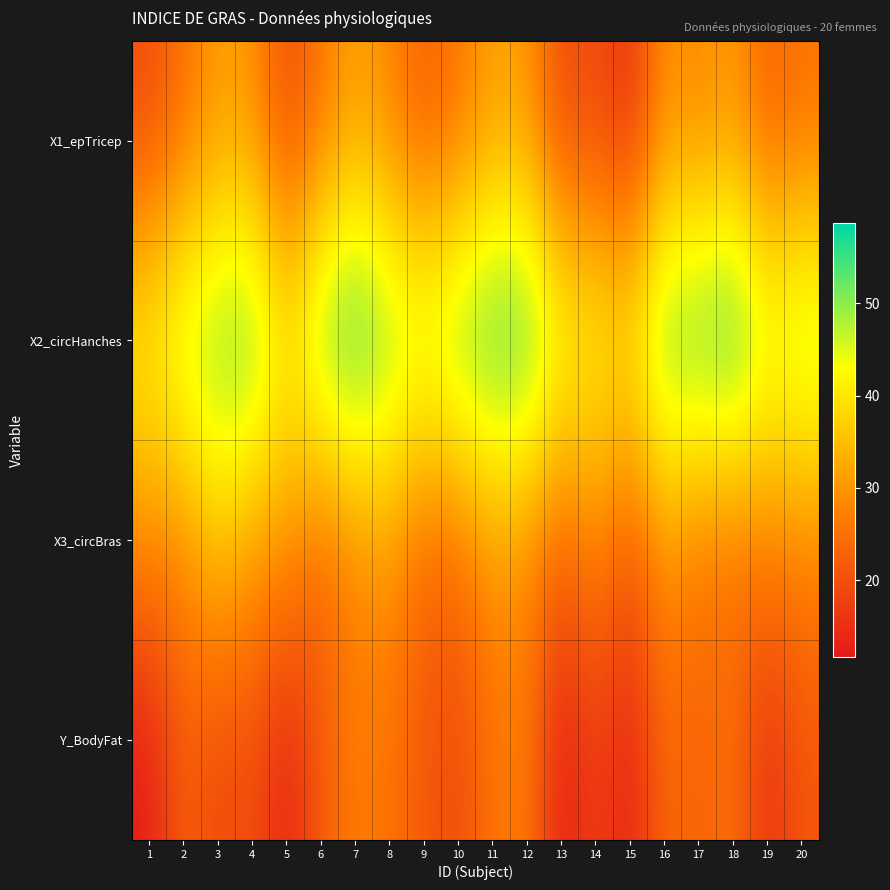

Reading left to right, transcribe all the data shown in this chart.

X1_epTricep: 1=19.5	2=24.7	3=30.7	4=29.8	5=19.1	6=25.6	7=31.4	8=27.9	9=22.1	10=25.5	11=31.1	12=30.4	13=18.7	14=19.7	15=14.6	16=29.5	17=27.7	18=30.2	19=22.7	20=25.2
X2_circHanches: 1=43.1	2=49.8	3=51.9	4=54.3	5=42.2	6=53.9	7=58.5	8=52.1	9=49.9	10=53.5	11=56.6	12=56.7	13=46.5	14=44.2	15=42.7	16=54.4	17=55.3	18=58.6	19=48.2	20=51.0
X3_circBras: 1=29.1	2=28.2	3=37.0	4=31.1	5=30.9	6=23.7	7=27.6	8=30.6	9=23.2	10=24.8	11=30.0	12=28.3	13=23.0	14=28.6	15=21.3	16=30.1	17=25.7	18=24.6	19=27.1	20=27.5
Y_BodyFat: 1=11.9	2=22.8	3=18.7	4=20.1	5=12.9	6=21.7	7=27.1	8=25.4	9=21.3	10=19.3	11=25.4	12=27.2	13=11.7	14=17.8	15=12.8	16=23.9	17=22.6	18=25.4	19=14.8	20=21.1